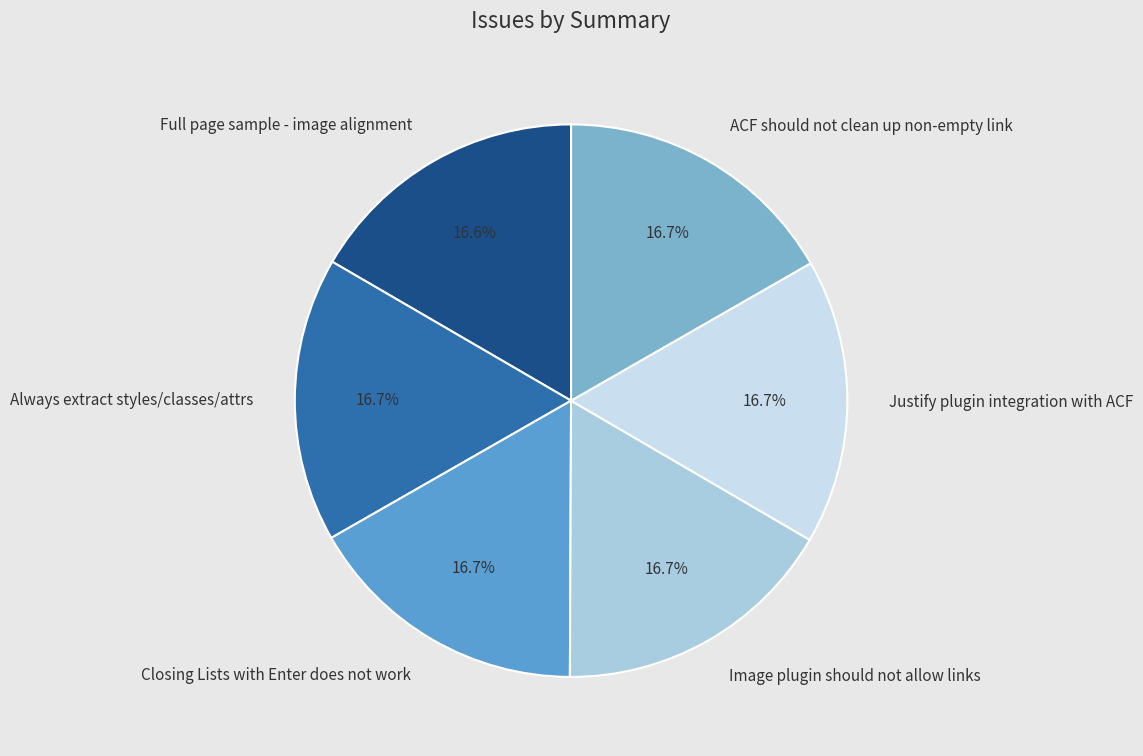

What is the ratio of the value at Justify plugin integration with ACF to the value at Closing Lists with Enter does not work?

1.0